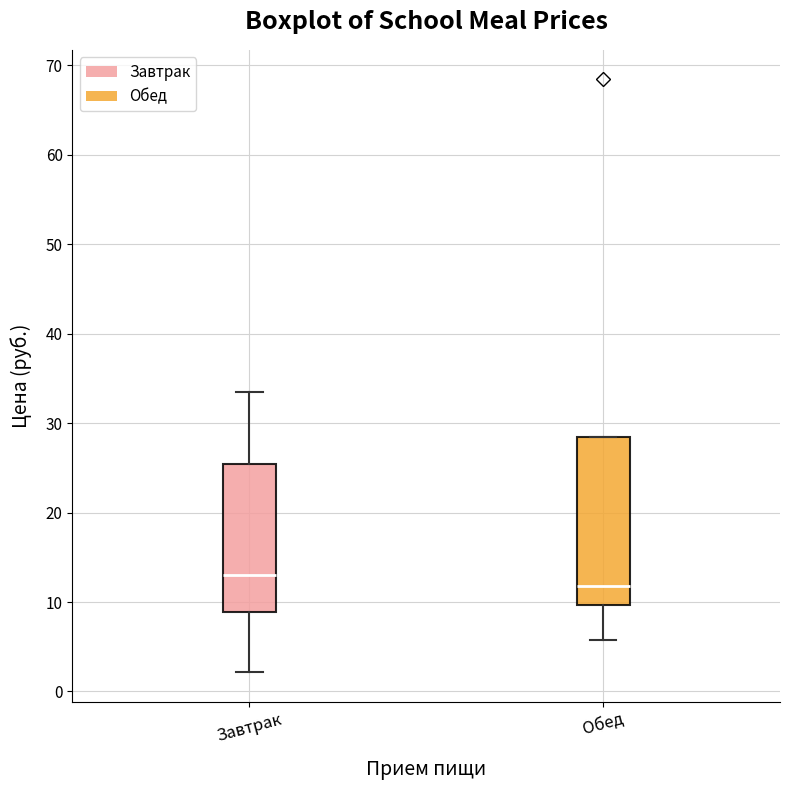

Reading left to right, transcribe this box plot: for each box, give where its median line is, the range the box spans, and where its two whiskers end, as read against the y-axis. The values are not printed on the chart, so give them approximately, as read against the axis.

Завтрак: median 13, box 9 to 25, whiskers 2 to 34
Обед: median 12, box 10 to 28, whiskers 6 to 28